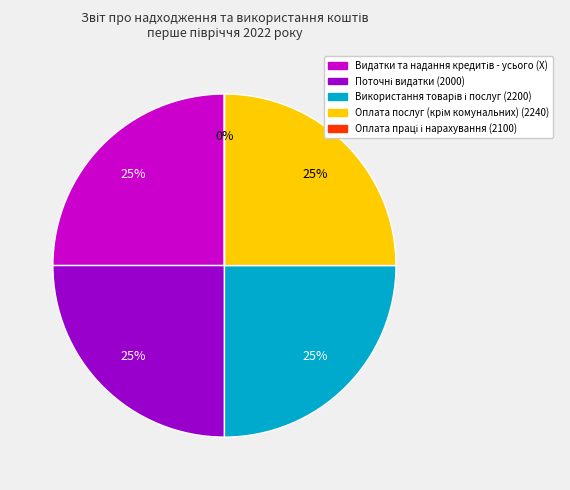

Is there any slice that represents more than half of the pie?

No